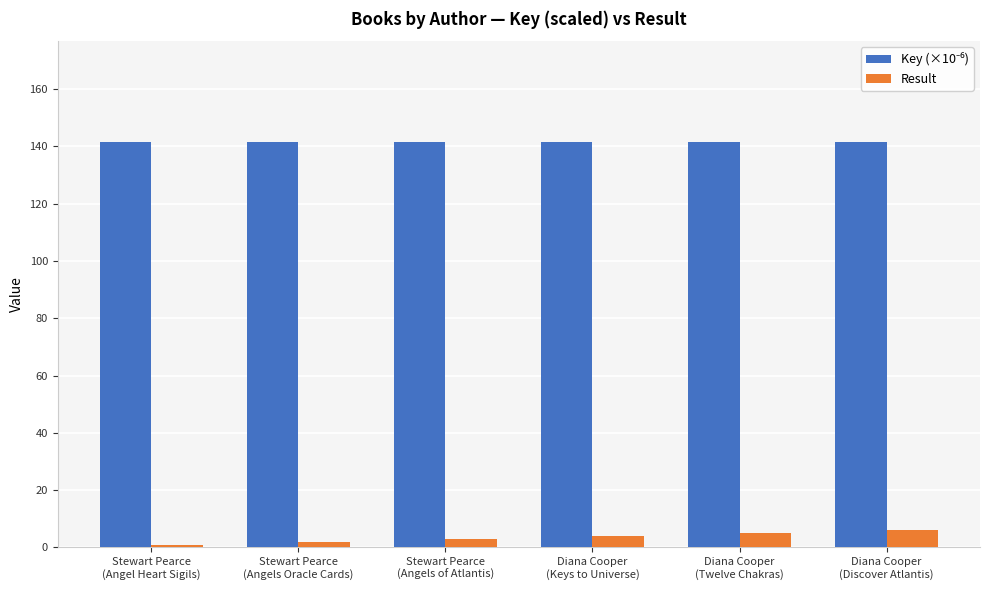

At how many categories does at least one series exceed 135?

6